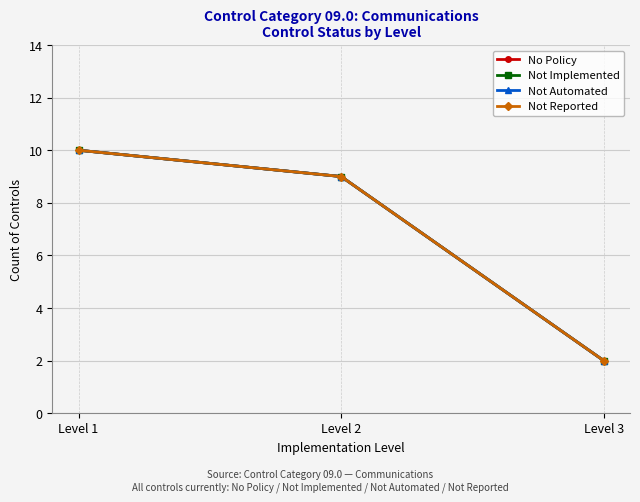

Does the chart have visible grid lines?

Yes